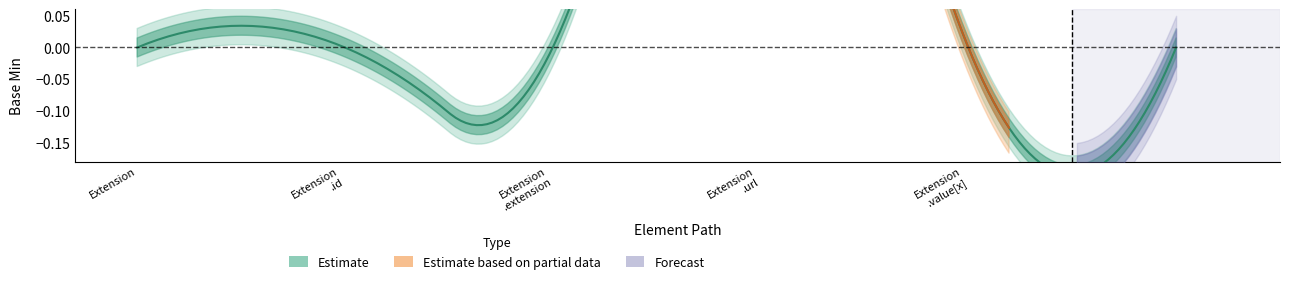

Is the value of Estimate based on partial data at Extension greater than the value of Estimate at Extension.id?

No